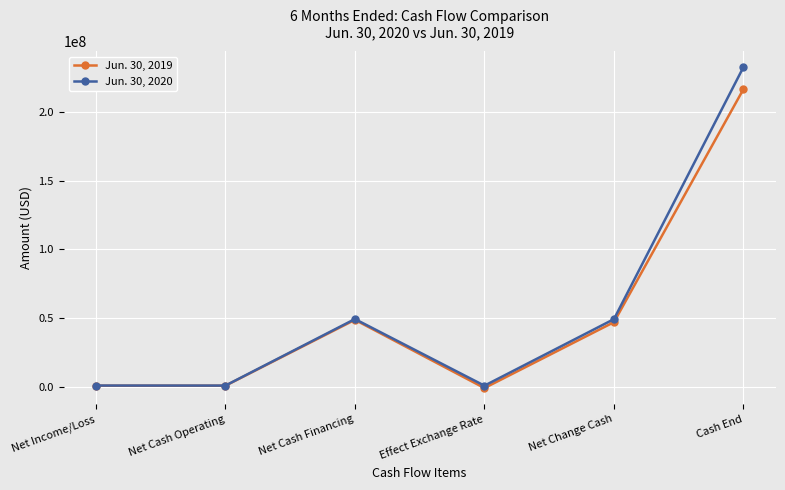

How many lines are shown in the chart?

2